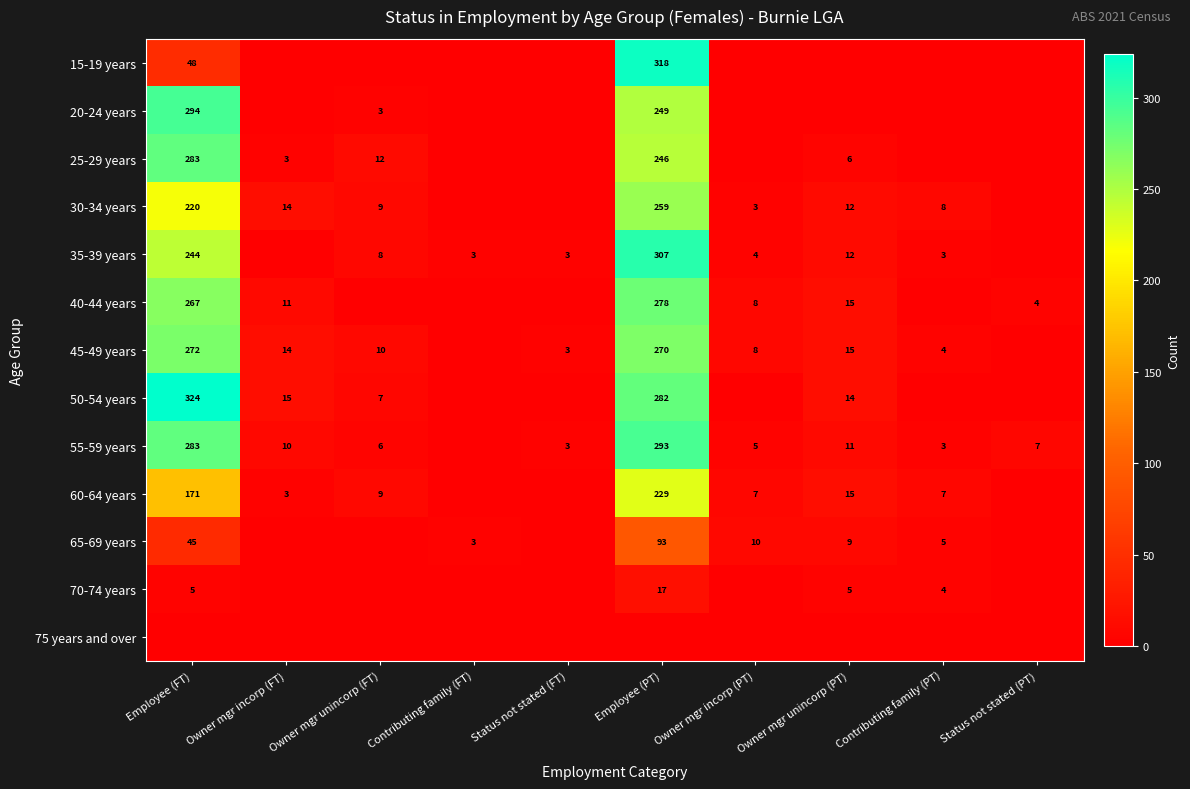

The 55-59 years series shows 8 at Owner mgr incorp (PT). True or false?

False